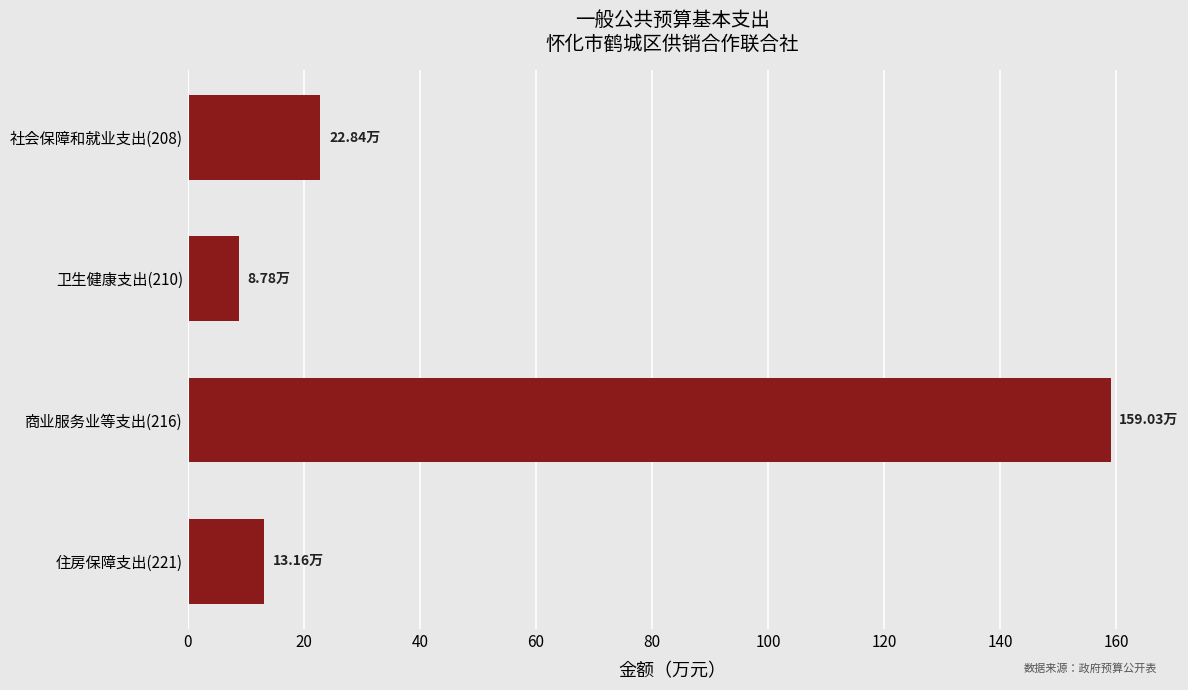

List the labels in order of value, largest first.

商业服务业等支出(216), 社会保障和就业支出(208), 住房保障支出(221), 卫生健康支出(210)